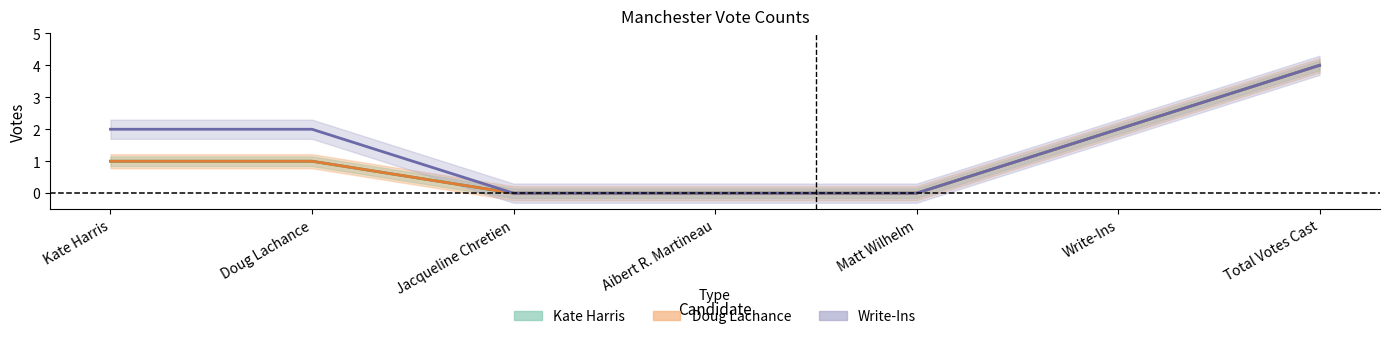

At how many categories does at least one series exceed 2?

1